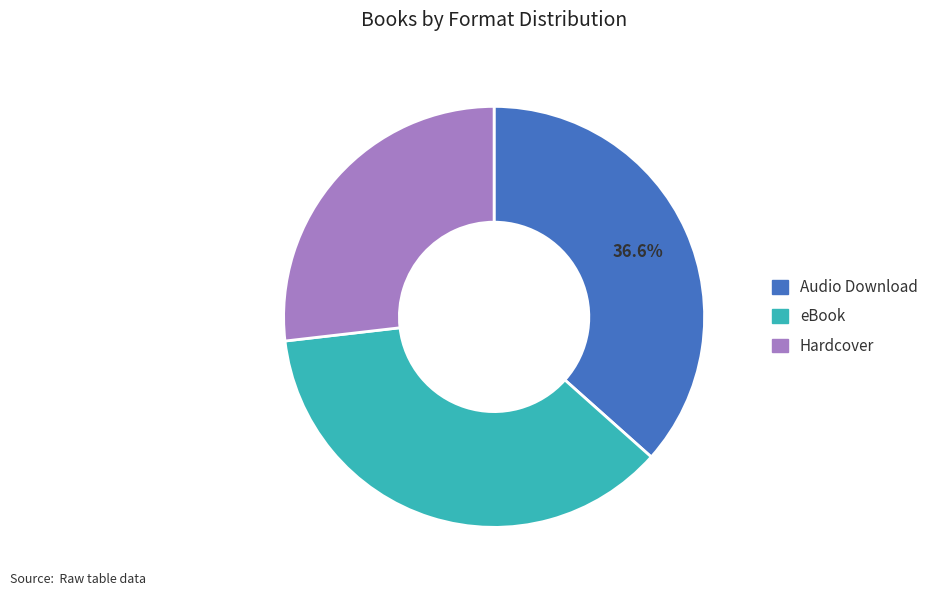

What is the smallest slice in the pie chart?

Hardcover